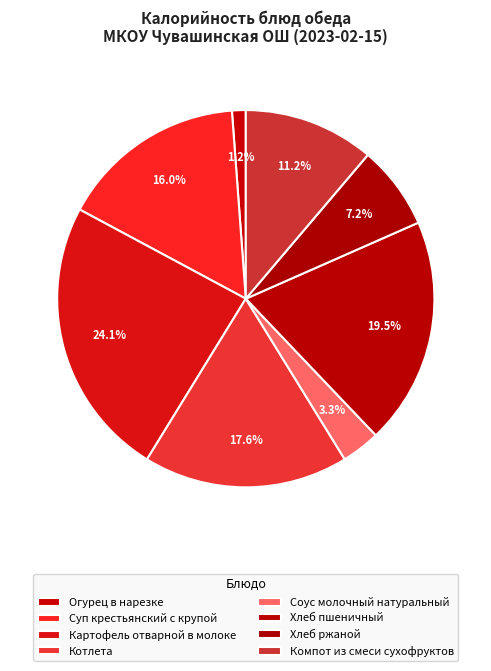

True or false: Компот из смеси сухофруктов accounts for 11% of the total.

True